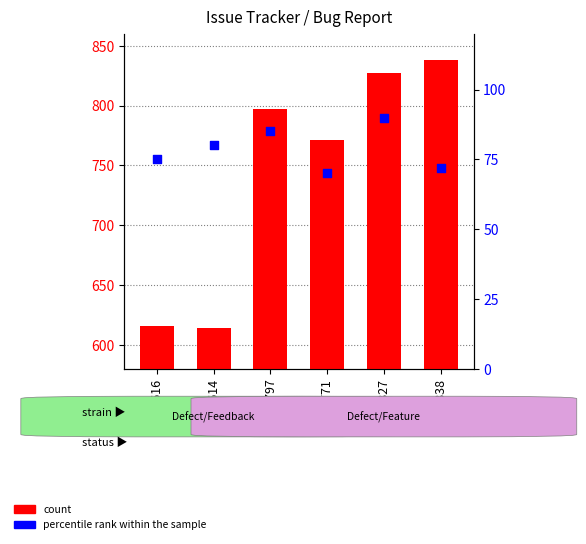

Which series has the largest total across all categories?

count